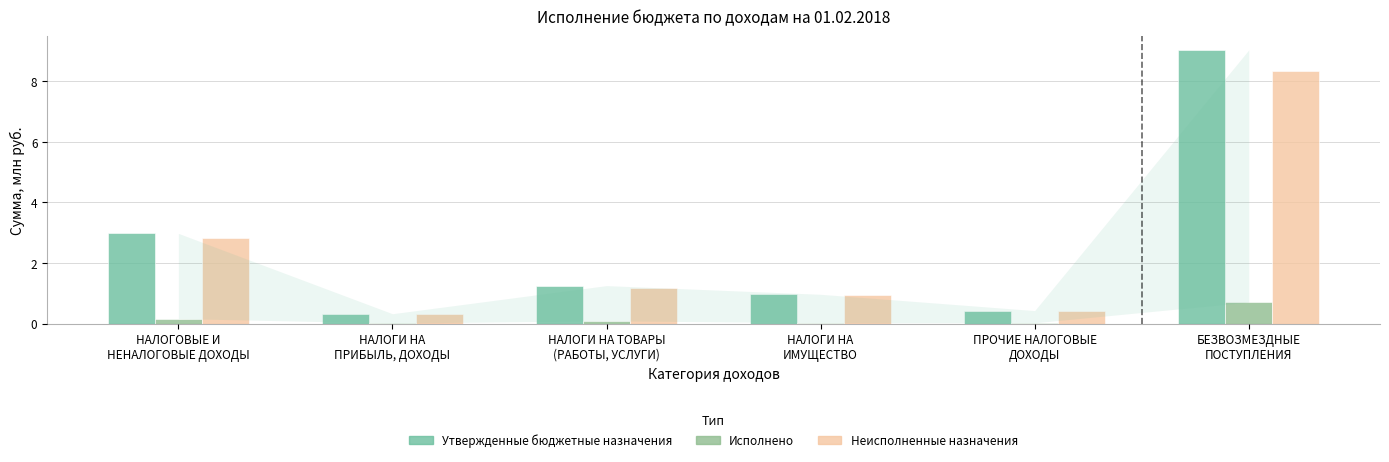

What is the greatest value displayed?

9.0